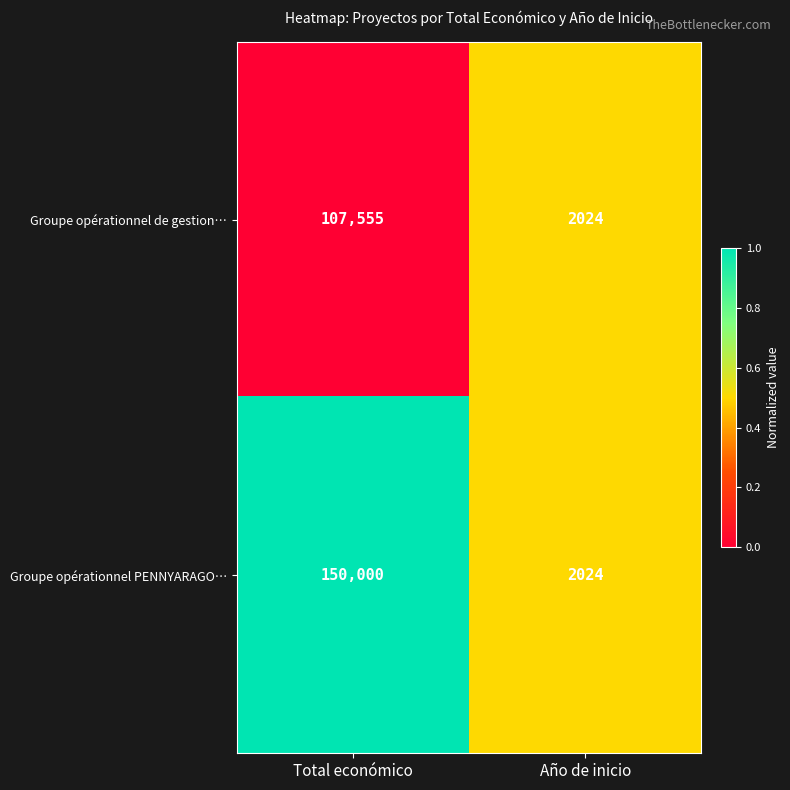

At which category is the sum across all series the highest?

Total económico